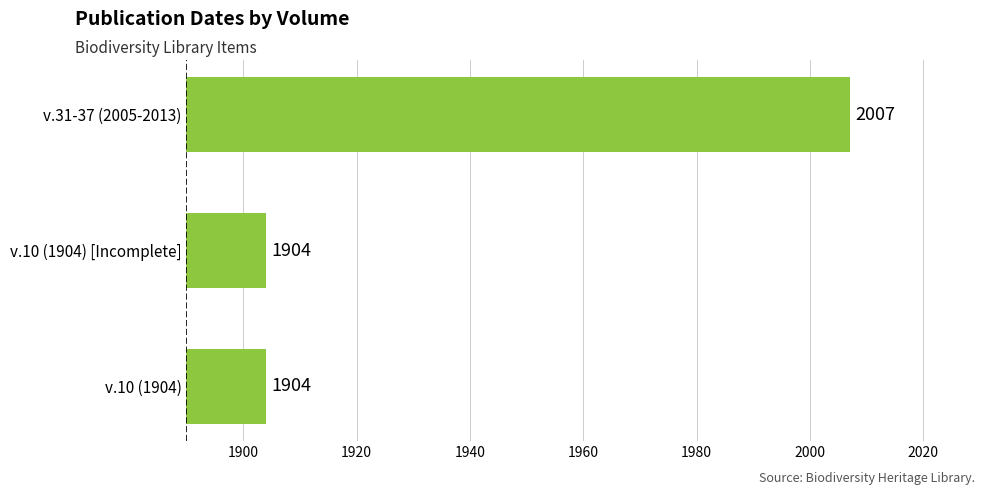

The chart shows a value of 1904 at v.10 (1904). True or false?

True